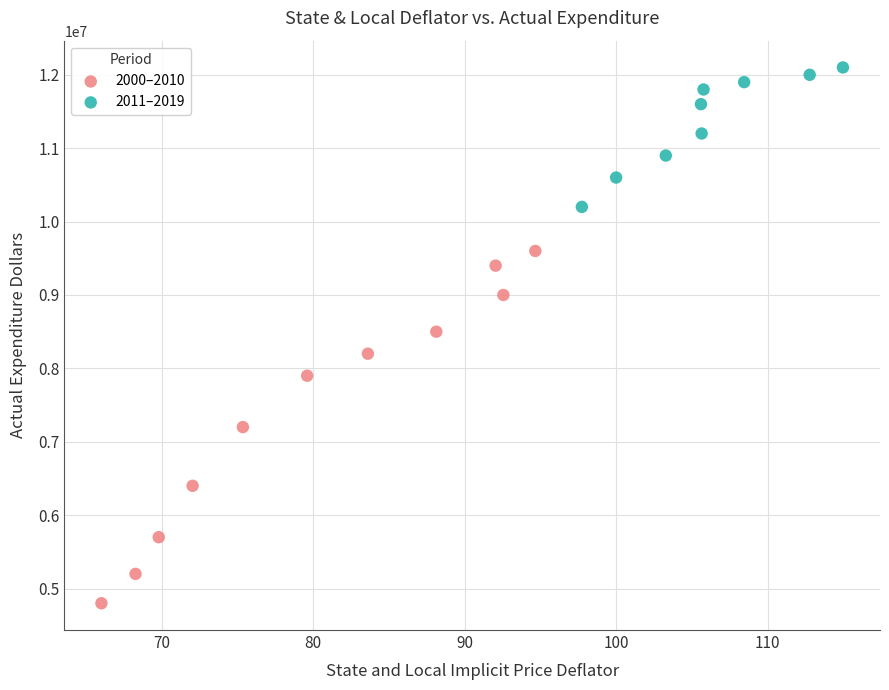

Which series has the widest spread of Y values?

2000–2010